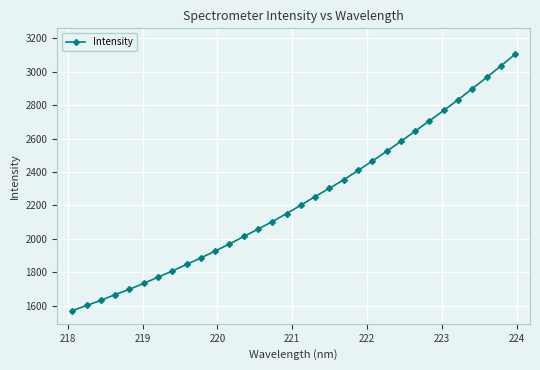

How many values are below 2201?

16